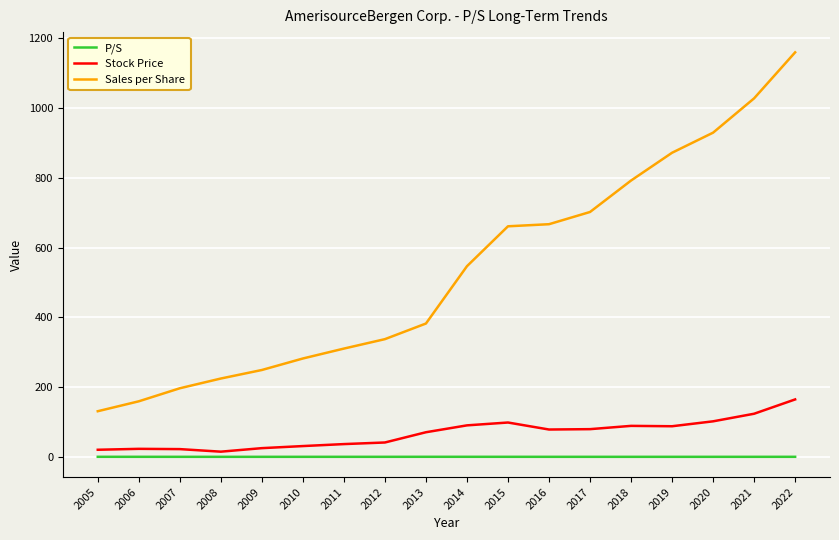

What is the difference between the maximum and minimum values in the Sales per Share series?

1029.2